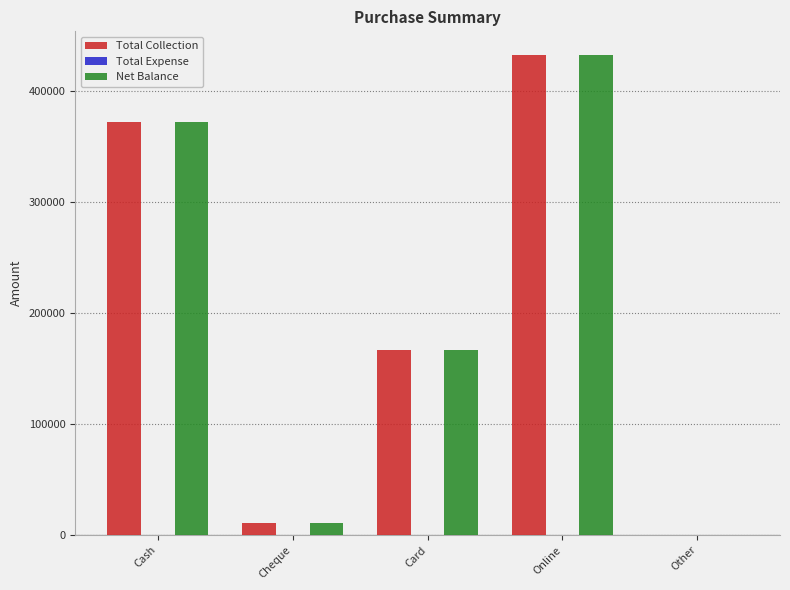

Does the chart contain stacked bars?

No